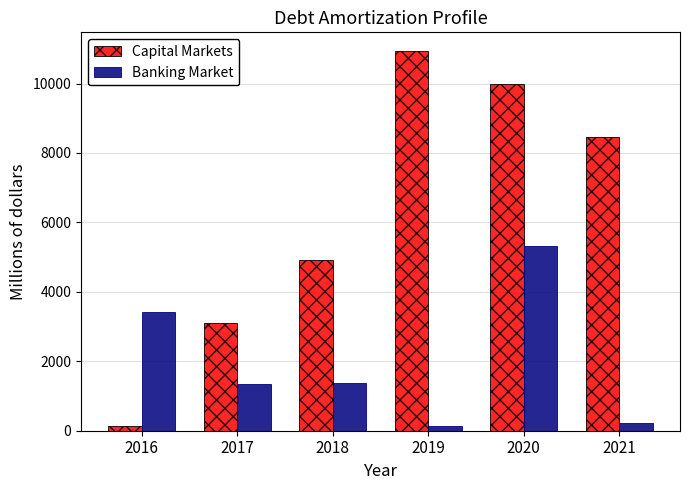

What is the average value of the Capital Markets series?

6258.5